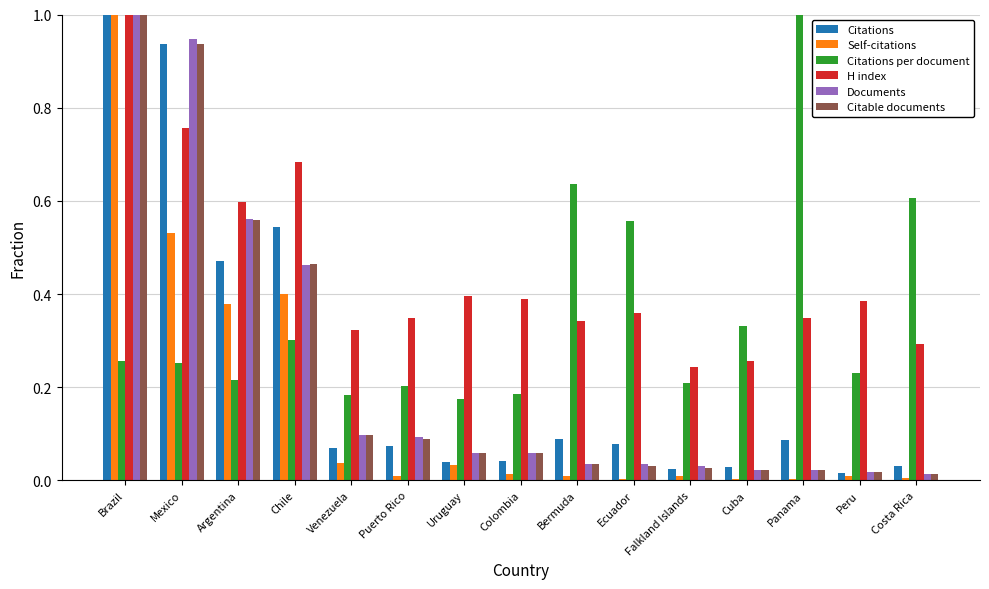

Which series changed the most between Brazil and Mexico?

Self-citations